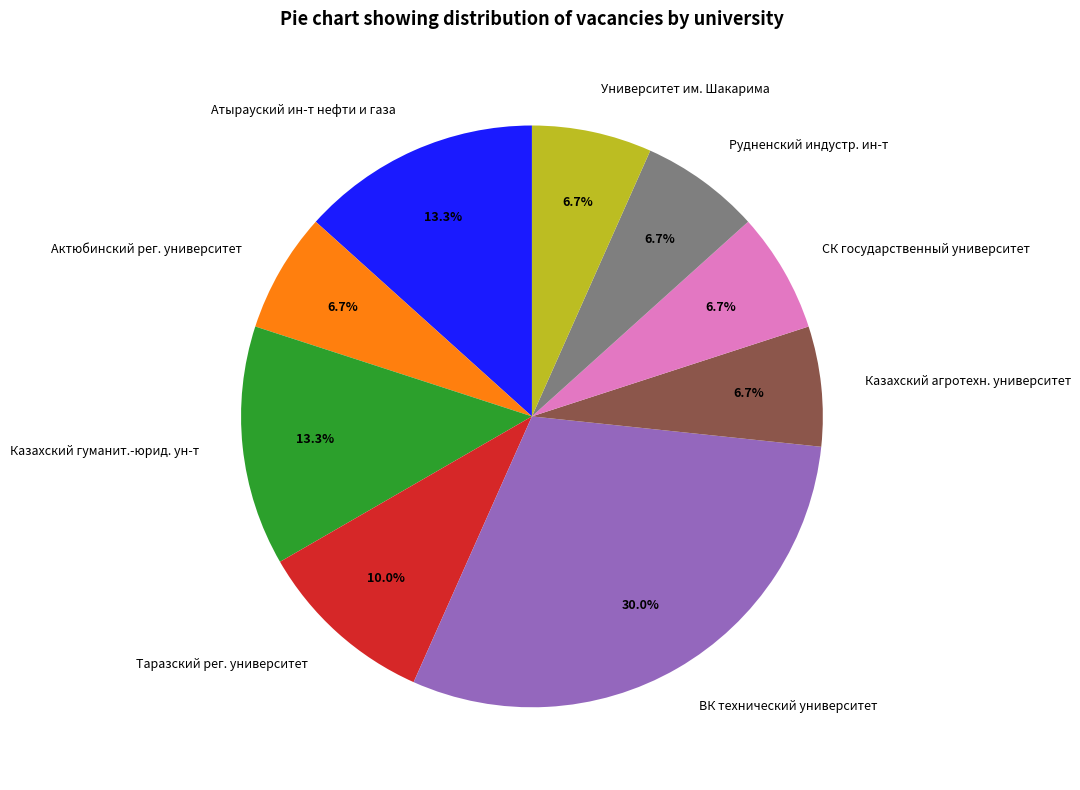

Combined, do СК государственный университет and Рудненский индустр. ин-т account for over 50%?

No